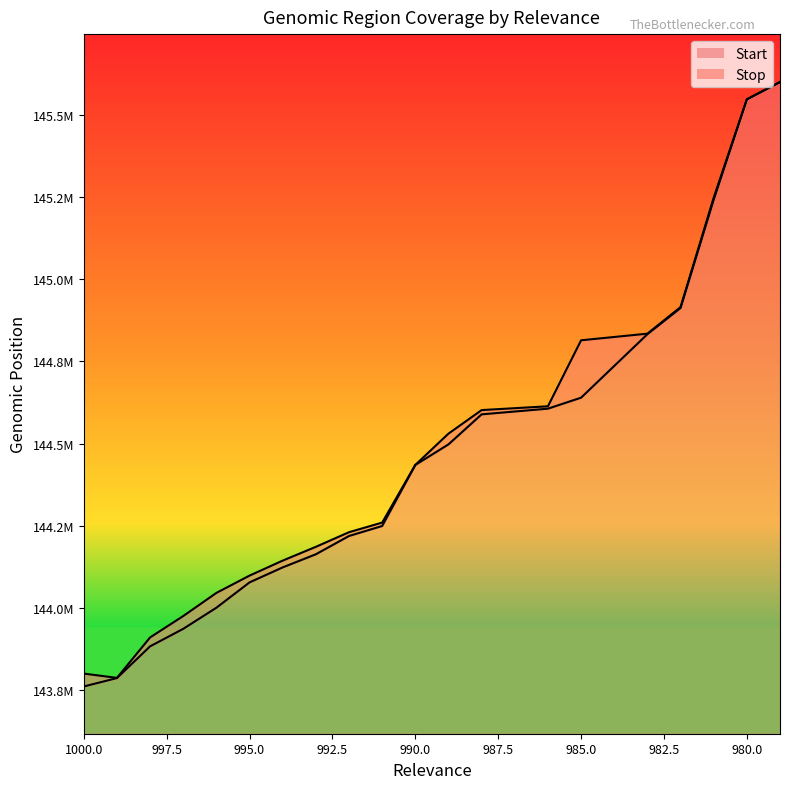

Reading left to right, transcribe all the data shown in this chart.

Start: 143761288	143786767	143883313	143936599	144000814	144077936	144123557	144163436	144219066	144249483	144435226	144497737	144589149	144606370	144639819	144832892	144912502	145241975	145547075	145599714
Stop: 143800486	143787385	143910452	143975506	144045928	144098546	144144159	144186086	144230568	144259818	144435328	144530432	144602088	144613638	144814395	144834587	144915405	145248186	145547780	145600265